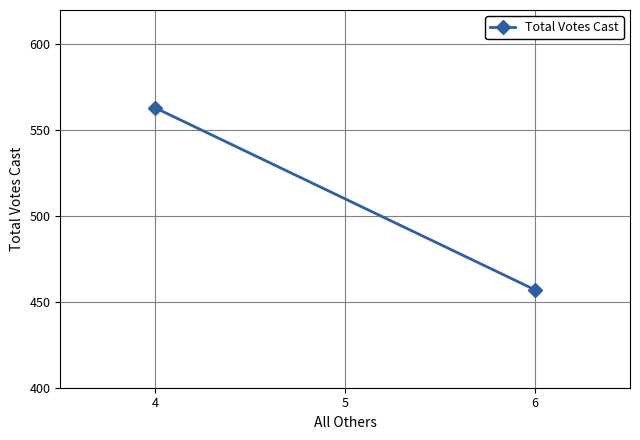

Count the number of data series in this chart.

1